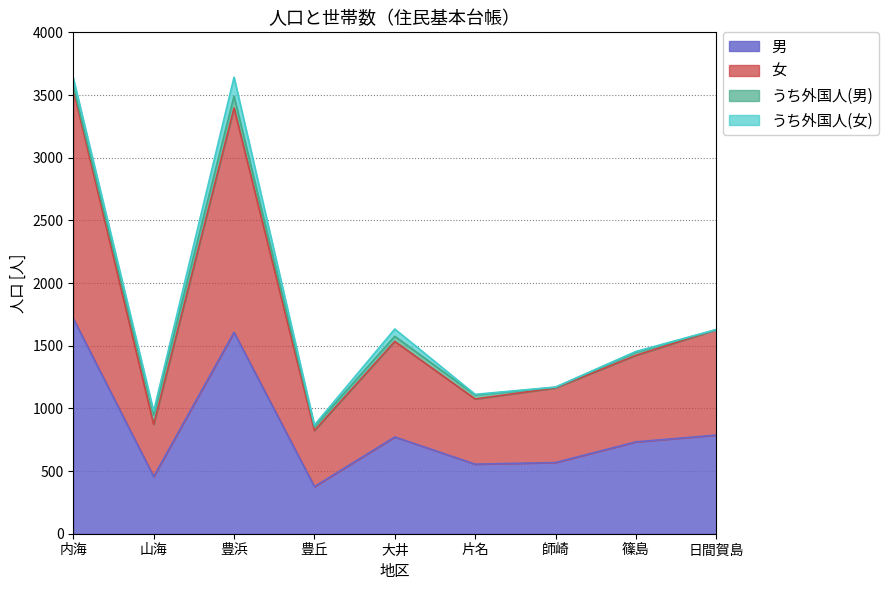

What position from the left is 豊丘?

4